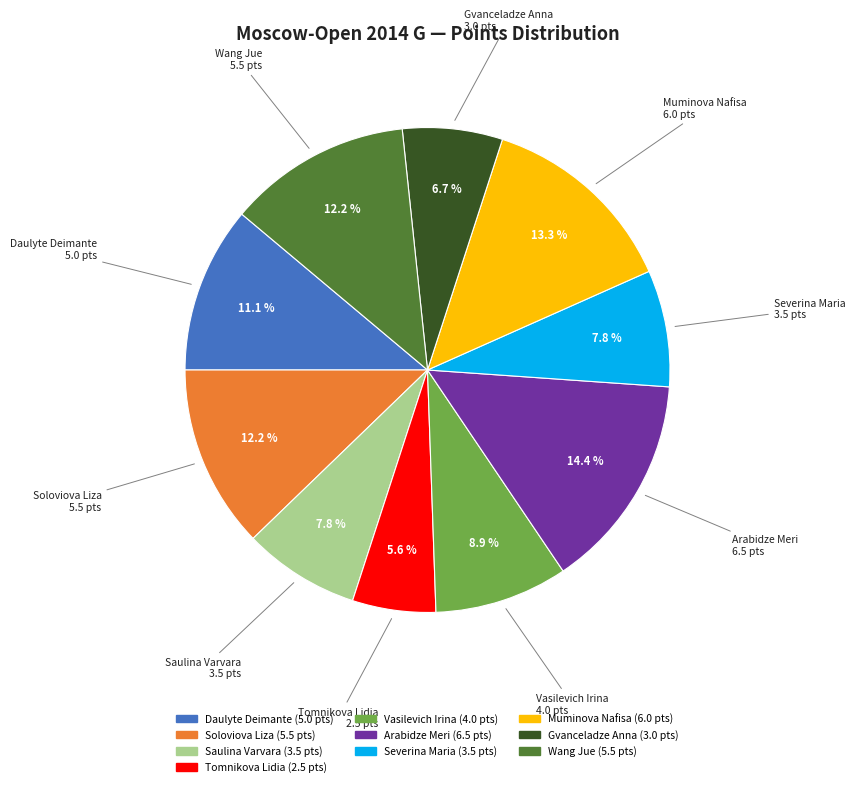

To the nearest percent, what portion does Soloviova Liza represent?

12%